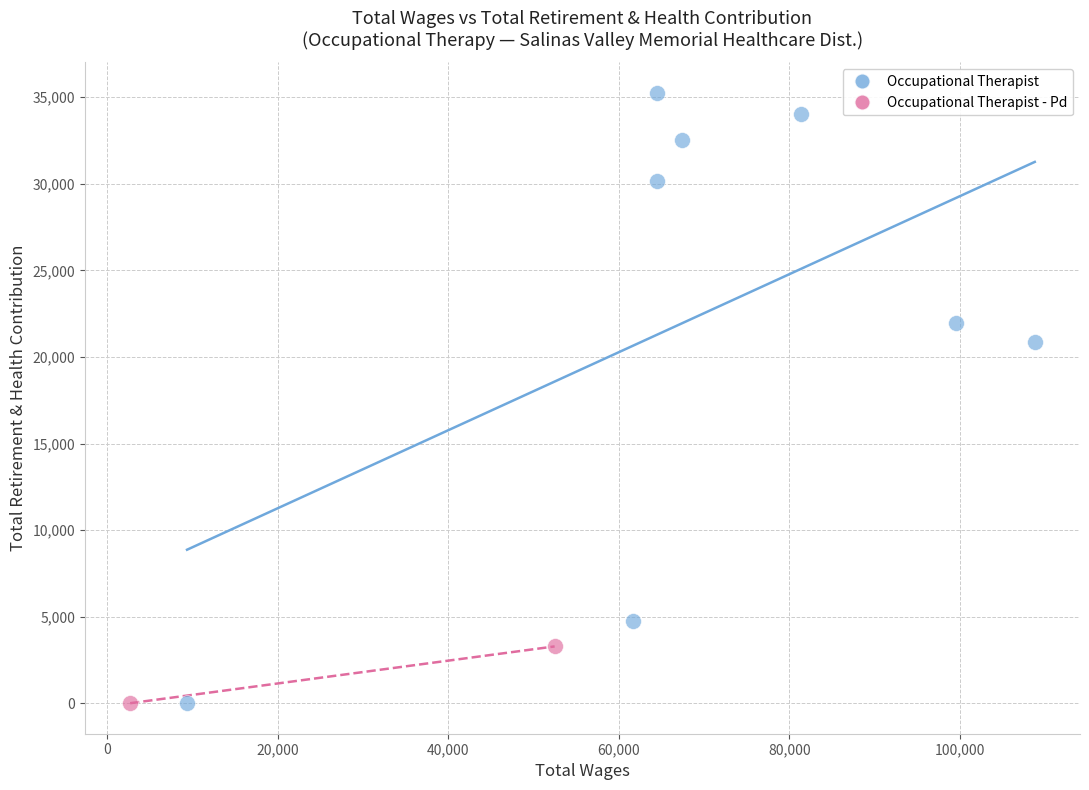

What are all the series names shown in the legend?

Occupational Therapist, Occupational Therapist - Pd